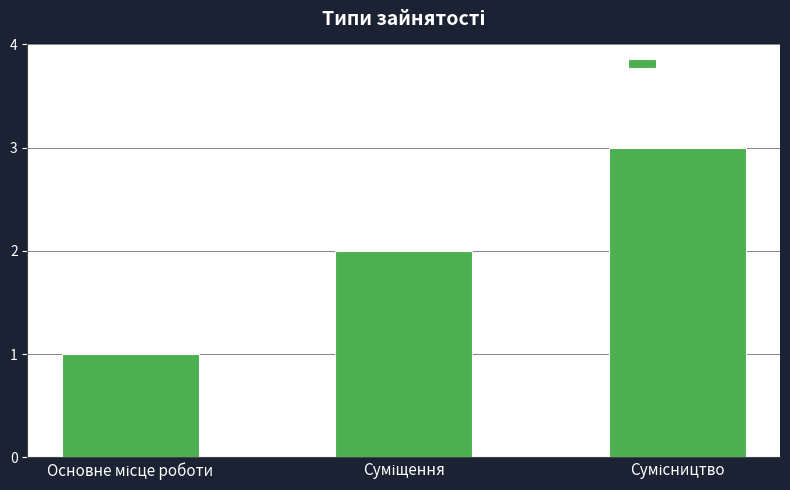

What is the difference between the maximum and minimum values?

2